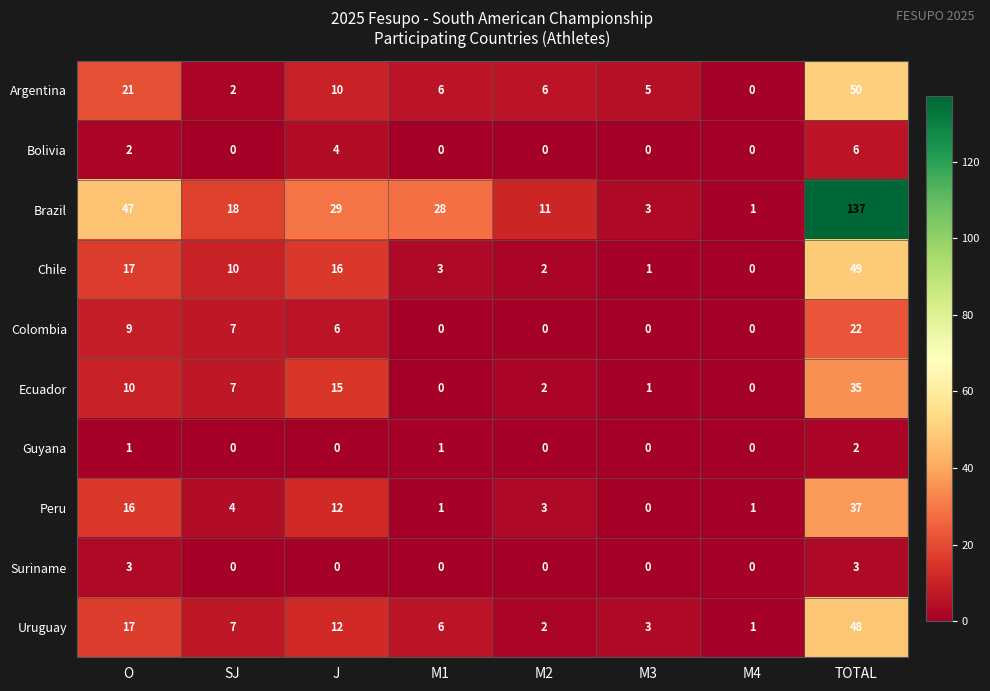

At how many categories does at least one series exceed 21?

4